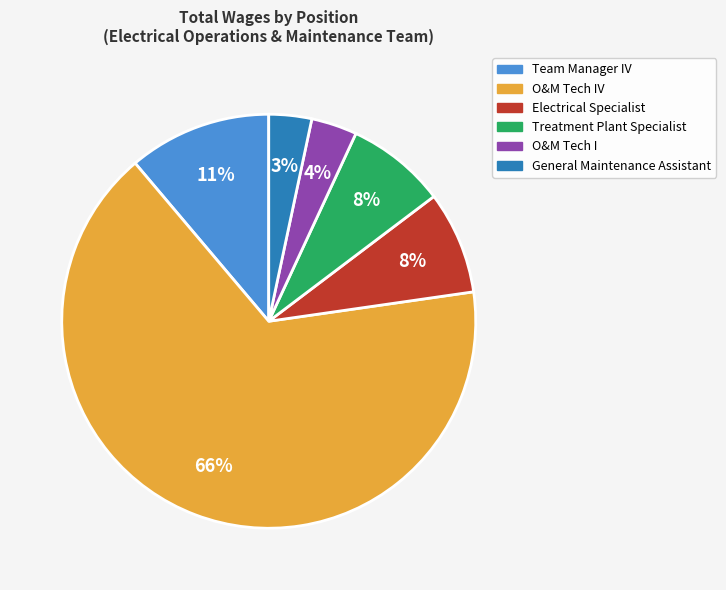

Is there any slice that represents more than half of the pie?

Yes